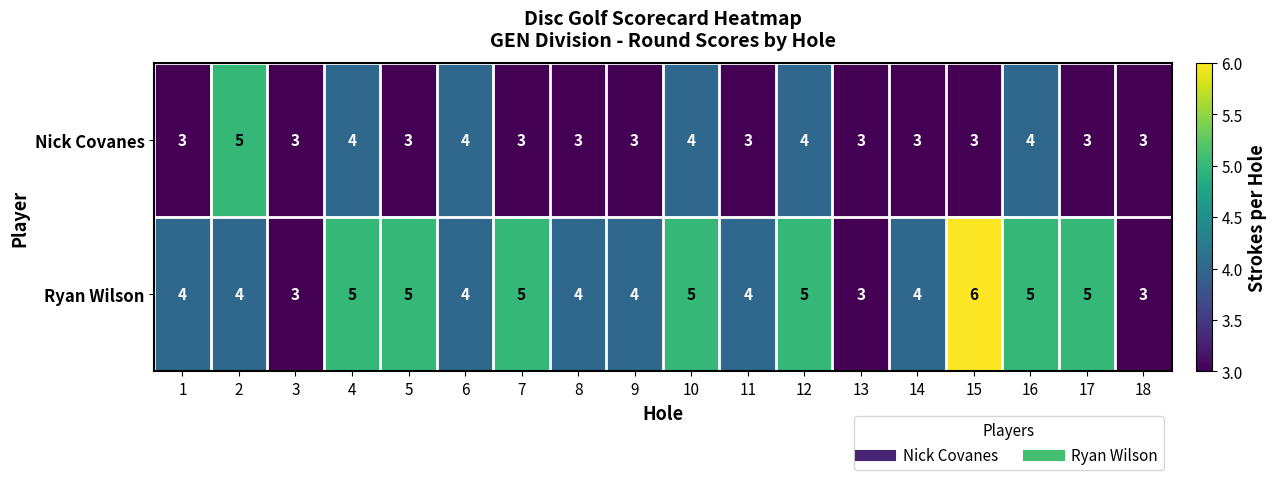

How many series are shown in this chart?

2